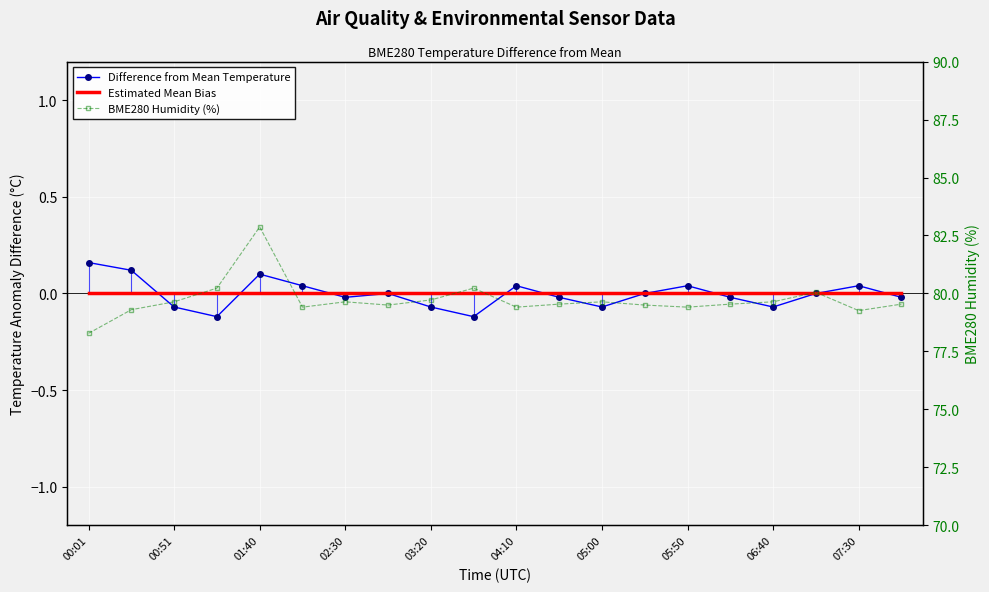

What is the spread (max minus min) of values at 04:10?

79.4